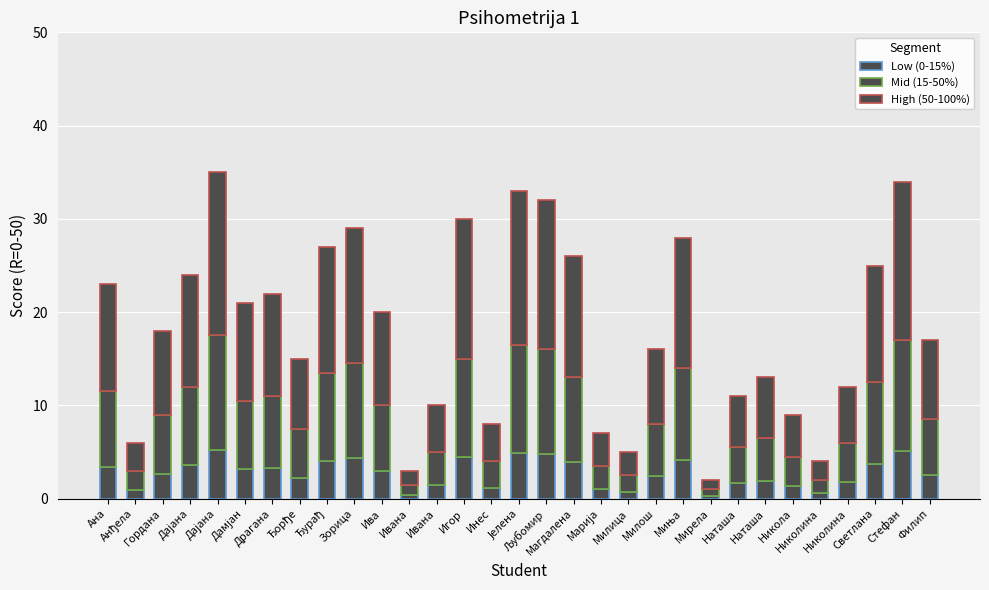

What is the difference between the Mid (15-50%) values at Наташа and Љубомир?

7.3